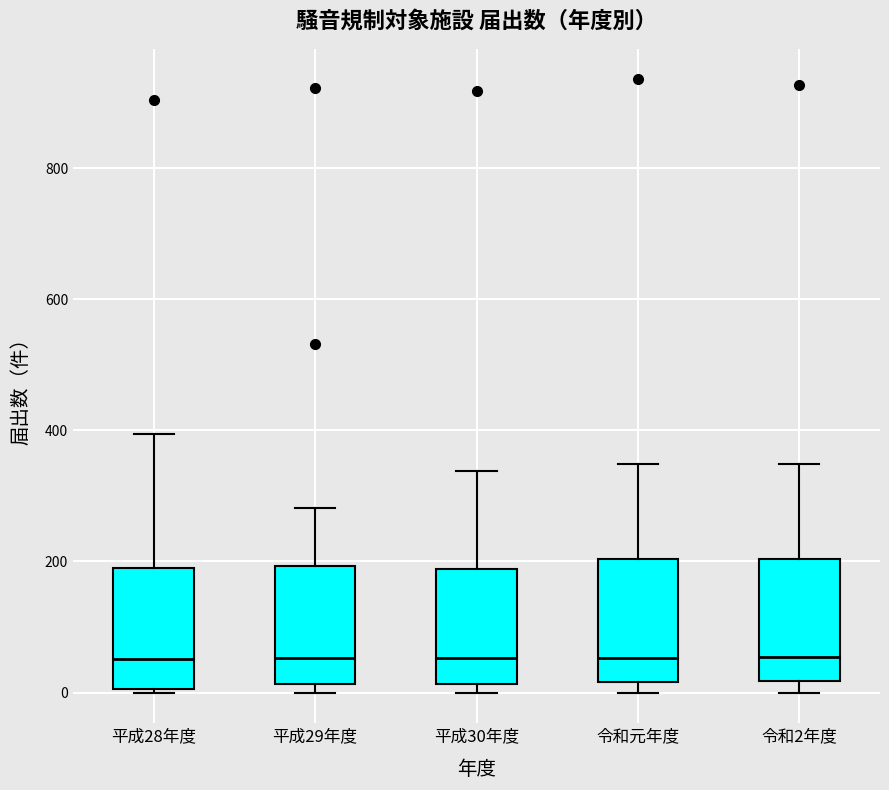

Reading left to right, read every box against the y-axis: the position of its median line, the range the box covers, and the ends of its whiskers. The values are not printed on the chart, so give them approximately, as read against the axis.

平成28年度: median 60, box 0 to 180, whiskers 0 to 400
平成29年度: median 60, box 20 to 200, whiskers 0 to 280
平成30年度: median 60, box 20 to 180, whiskers 0 to 340
令和元年度: median 60, box 20 to 200, whiskers 0 to 340
令和2年度: median 60, box 20 to 200, whiskers 0 to 340